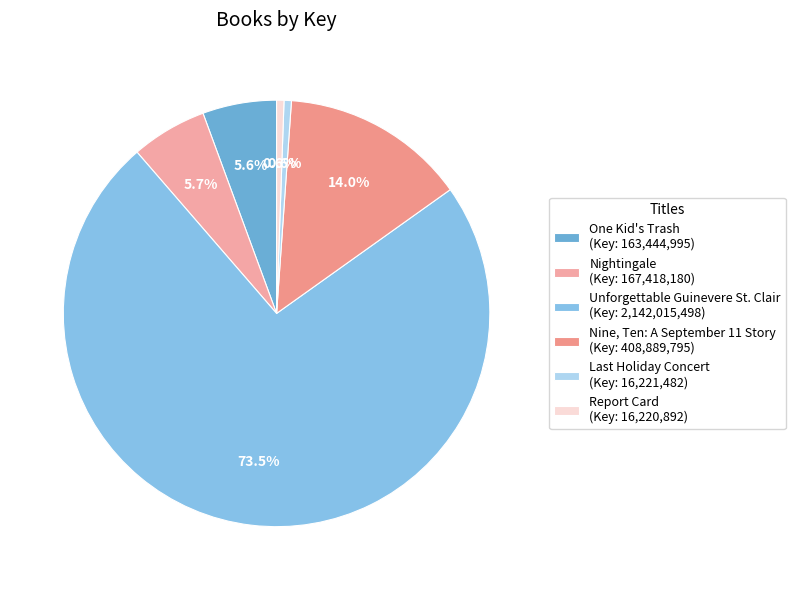

How many slices are in this pie chart?

6